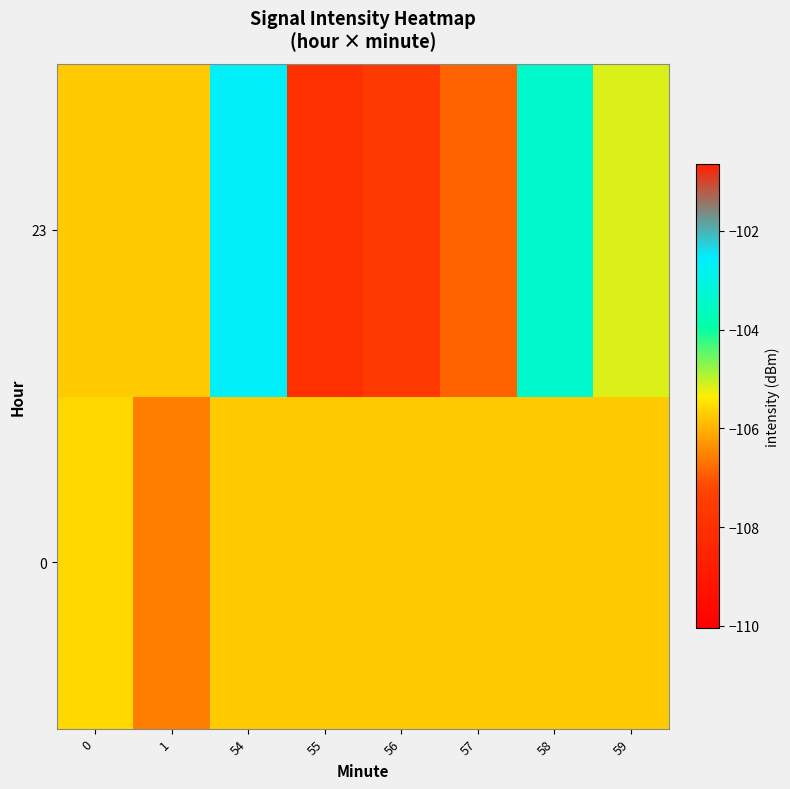

Reading left to right, what are all the values shown in this chart?

0: 0=-105.6	1=-106.6	54=-105.7	55=-105.7	56=-105.7	57=-105.7	58=-105.7	59=-105.7
23: 0=-105.7	1=-105.7	54=-102.7	55=-108.0	56=-107.6	57=-106.9	58=-103.4	59=-105.1